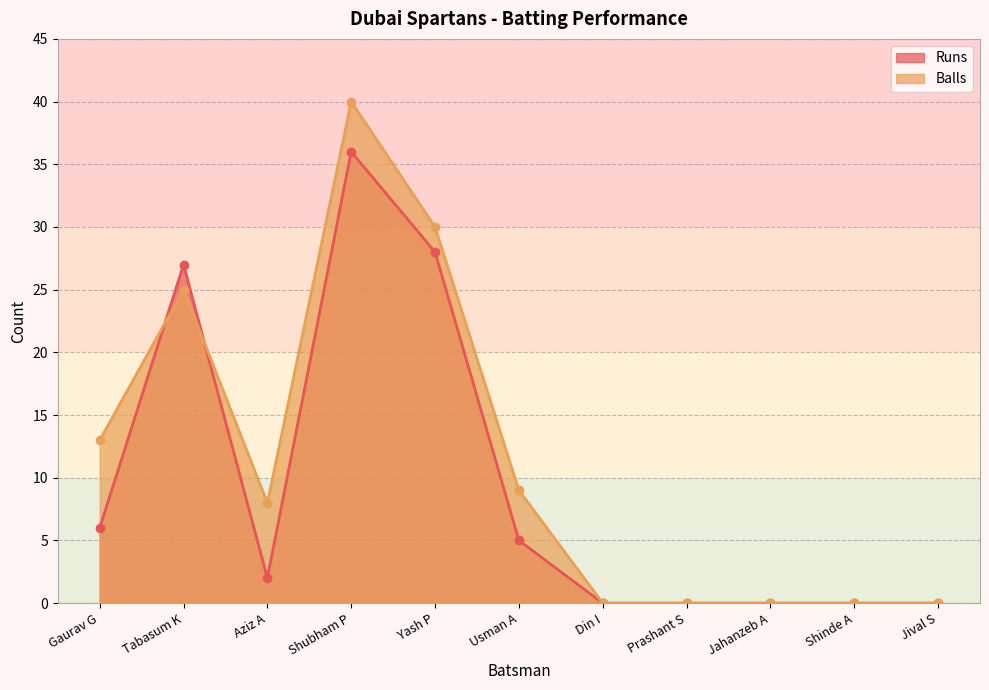

Rank the series by their average value, from lowest to highest.

Runs, Balls